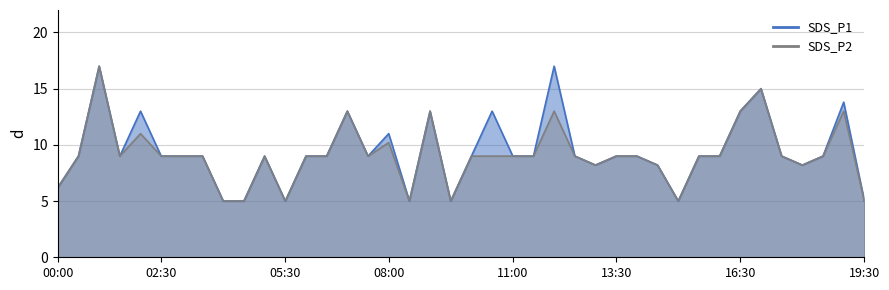

True or false: SDS_P1 and SDS_P2 intersect in this chart.

False